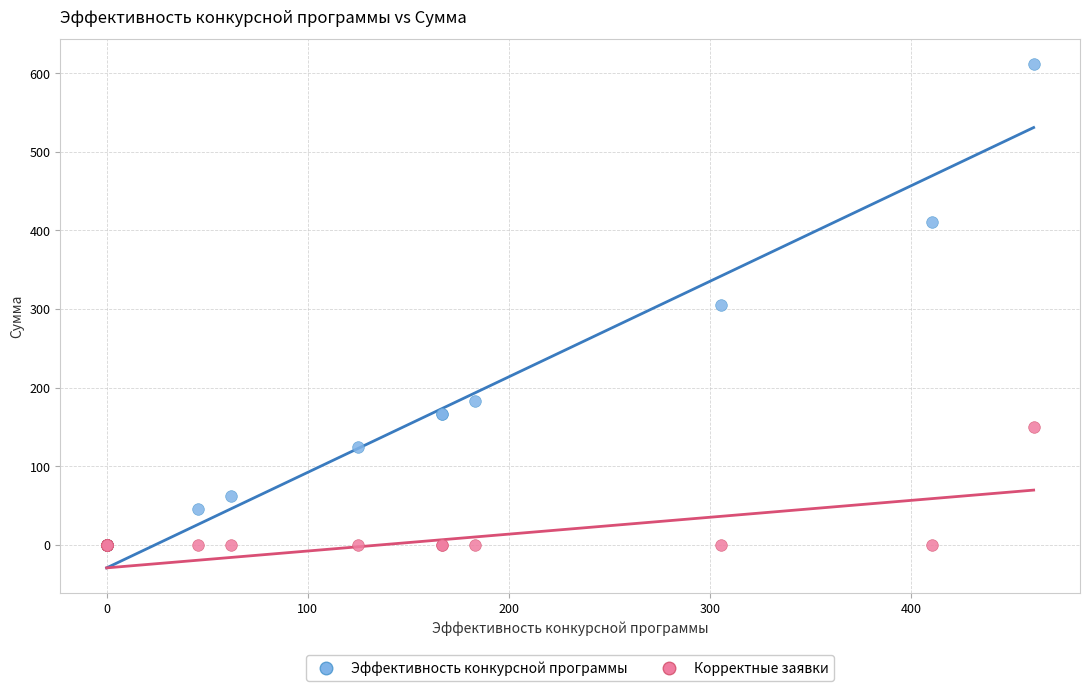

Which series has the widest spread of Y values?

Эффективность конкурсной программы